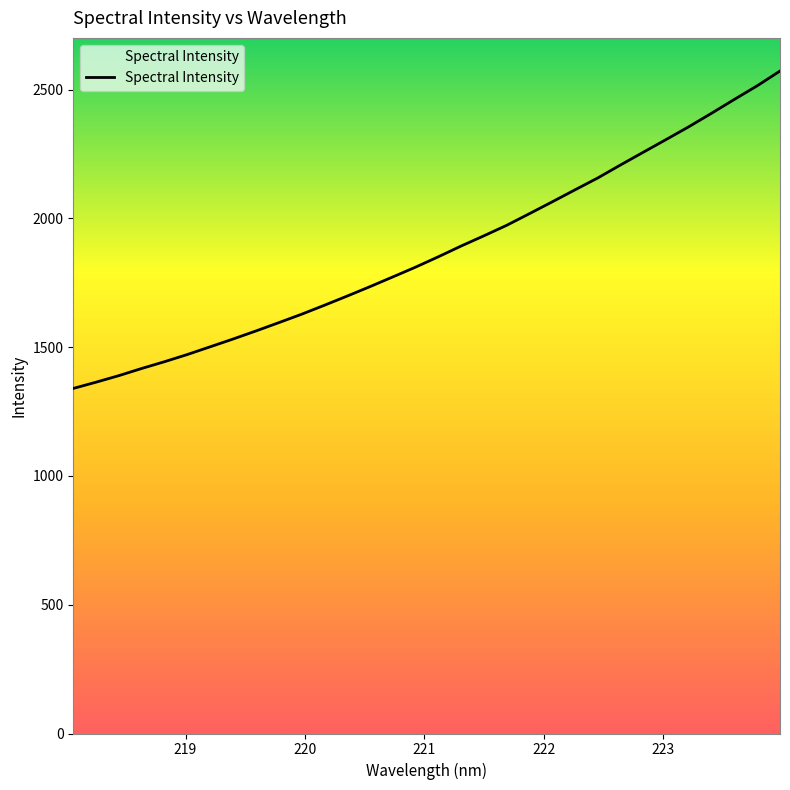

What is the maximum value shown in the chart?

2572.6